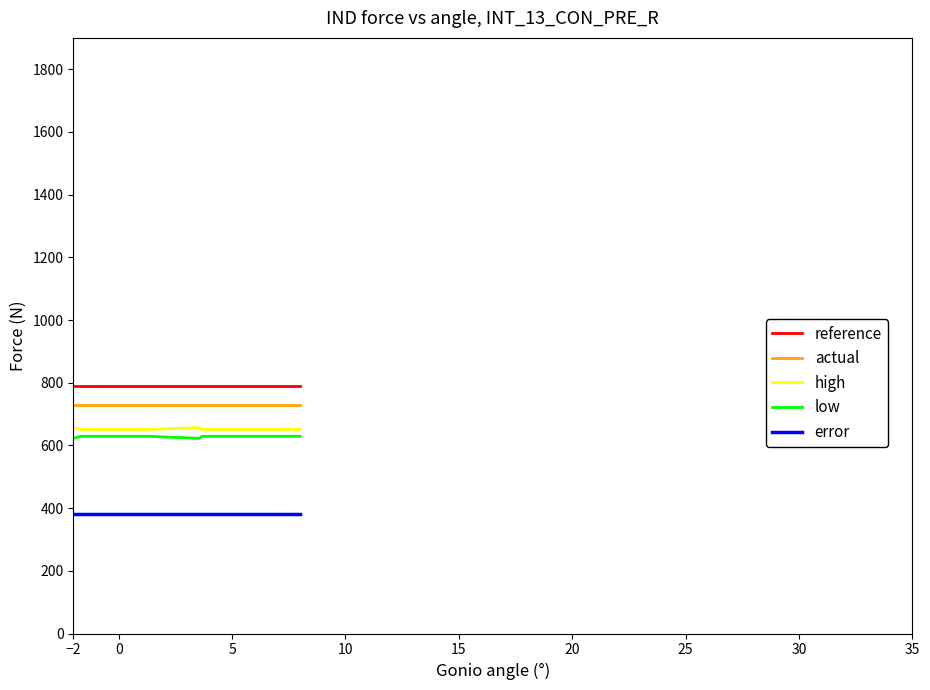

How many lines are shown in the chart?

5